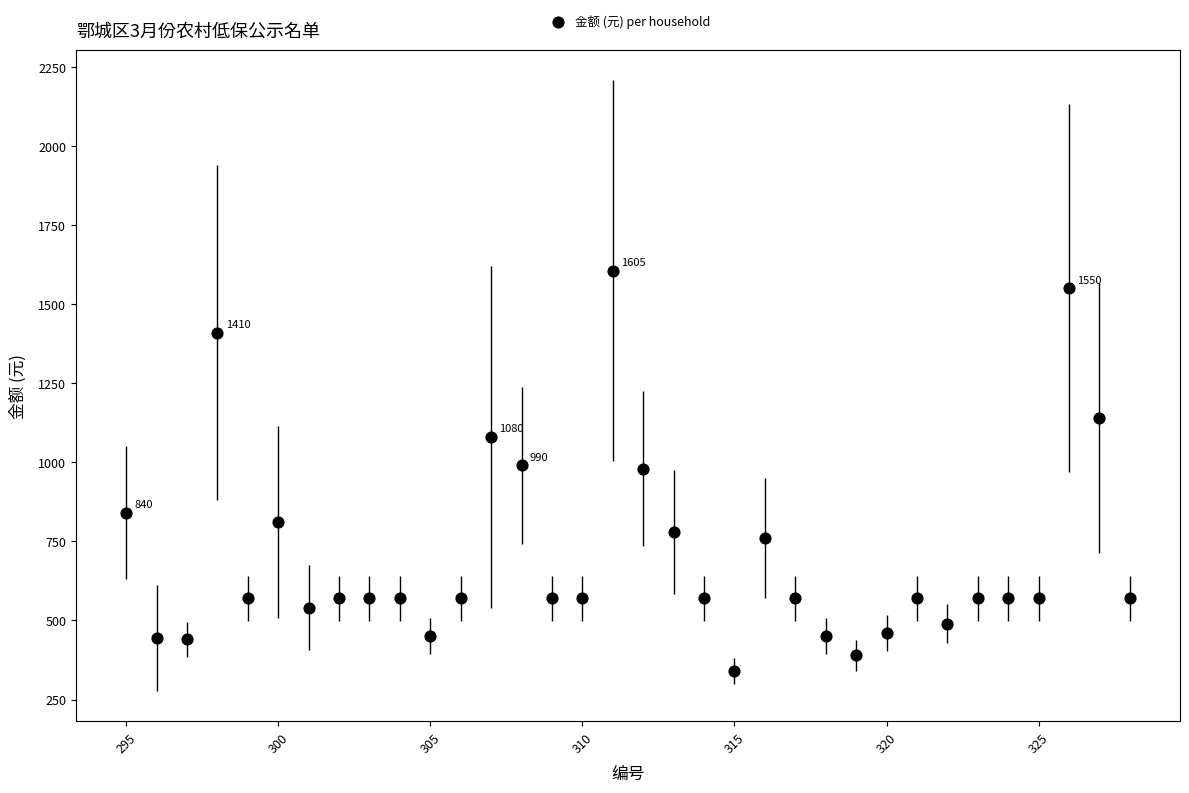

What is the range of X values (max minus min)?

33